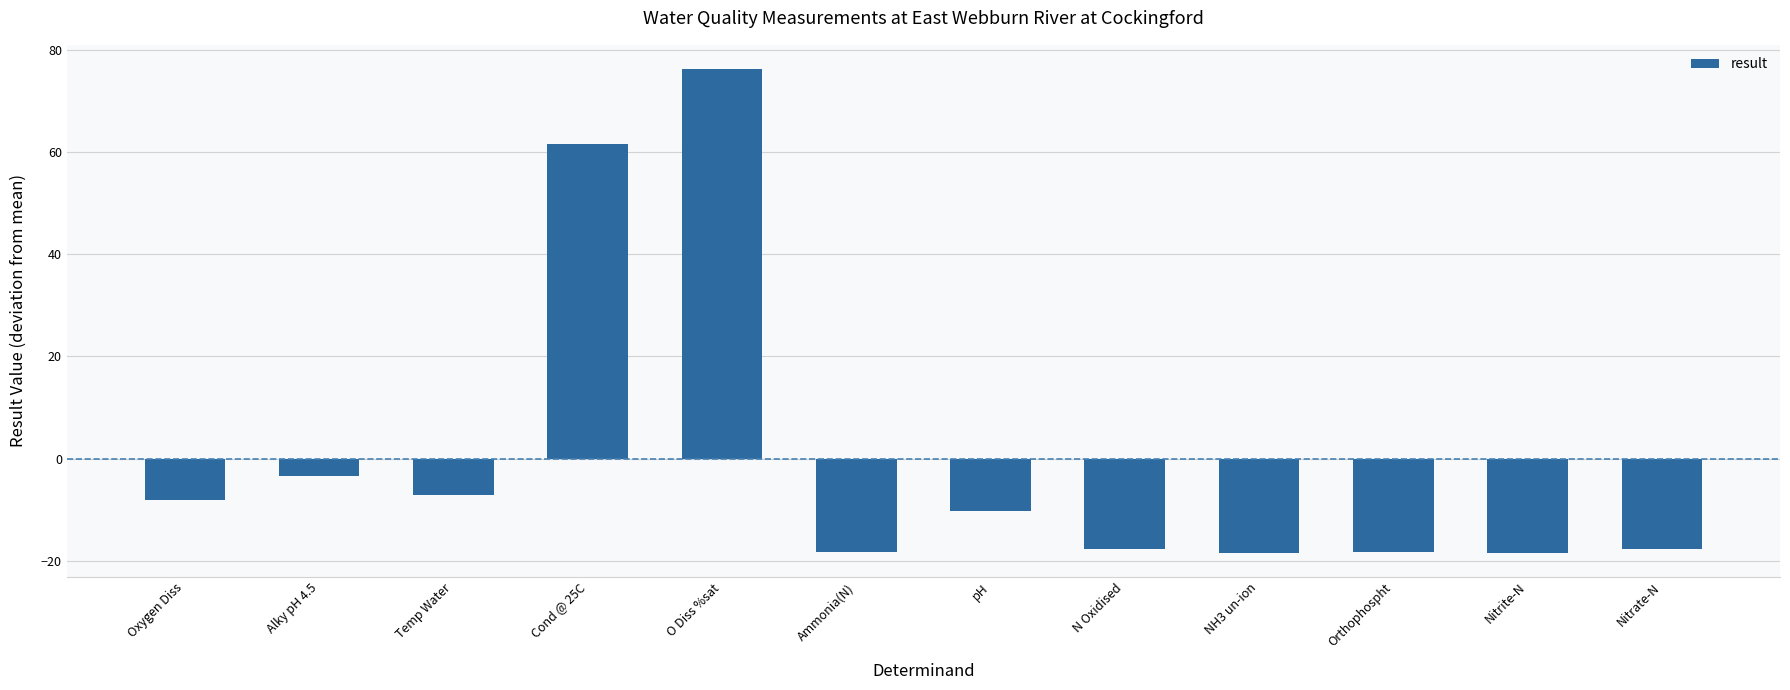

The value at O Diss %sat is 100.6. True or false?

False